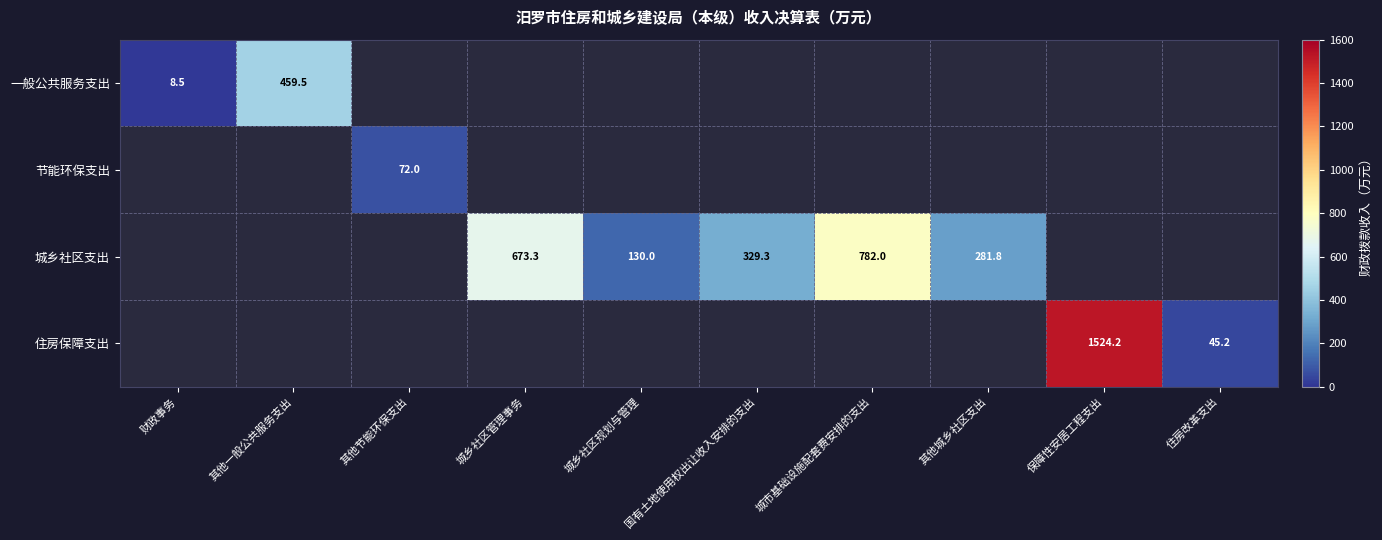

What is the maximum value shown in the chart?

1524.2